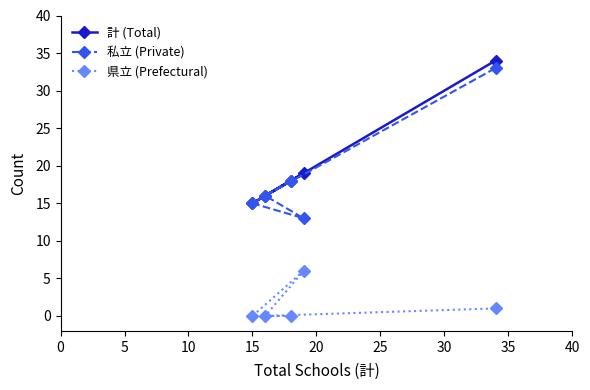

At how many categories does at least one series exceed 5?

5